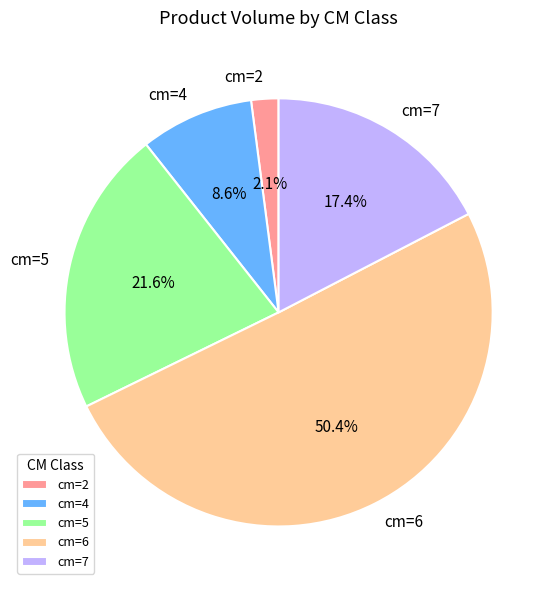

What is the ratio of the value at cm=4 to the value at cm=7?

0.5